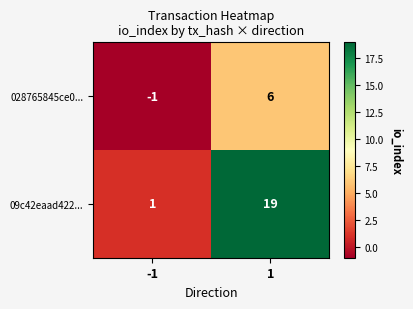

List the series in order of their overall mean, lowest first.

028765845ce0..., 09c42eaad422...